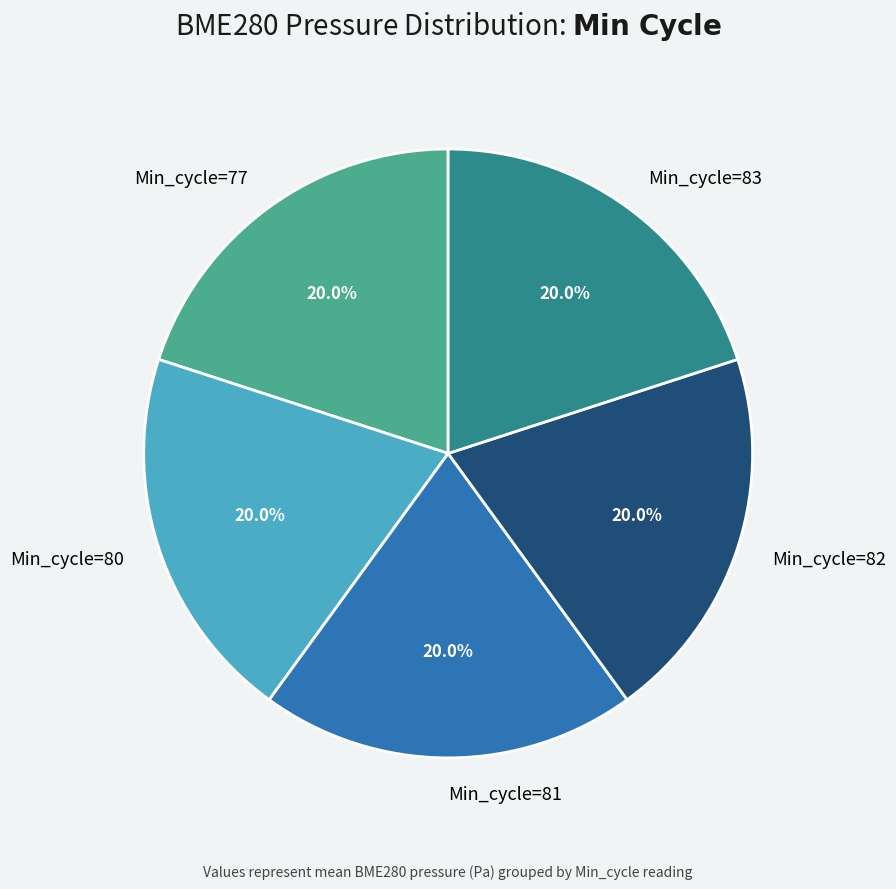

To the nearest percent, what percentage of the pie is Min_cycle=83?

20%